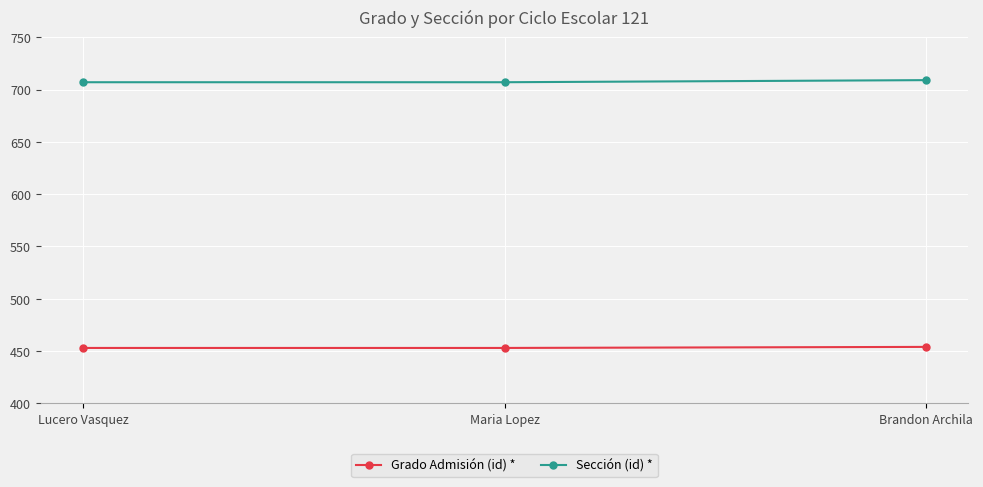

What is the spread (max minus min) of values at Brandon Archila?

255